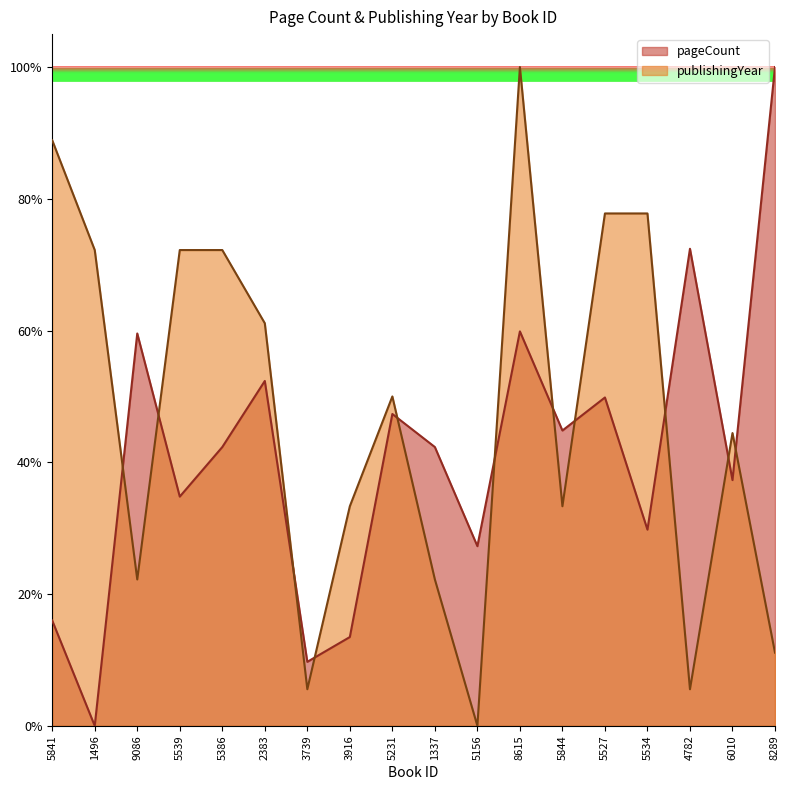

Reading right to left, transcribe all the data shown in this chart.

pageCount: 1.0	0.4	0.7	0.3	0.5	0.4	0.6	0.3	0.4	0.5	0.1	0.1	0.5	0.4	0.3	0.6	0.0	0.2
publishingYear: 0.1	0.4	0.1	0.8	0.8	0.3	1.0	0.0	0.2	0.5	0.3	0.1	0.6	0.7	0.7	0.2	0.7	0.9